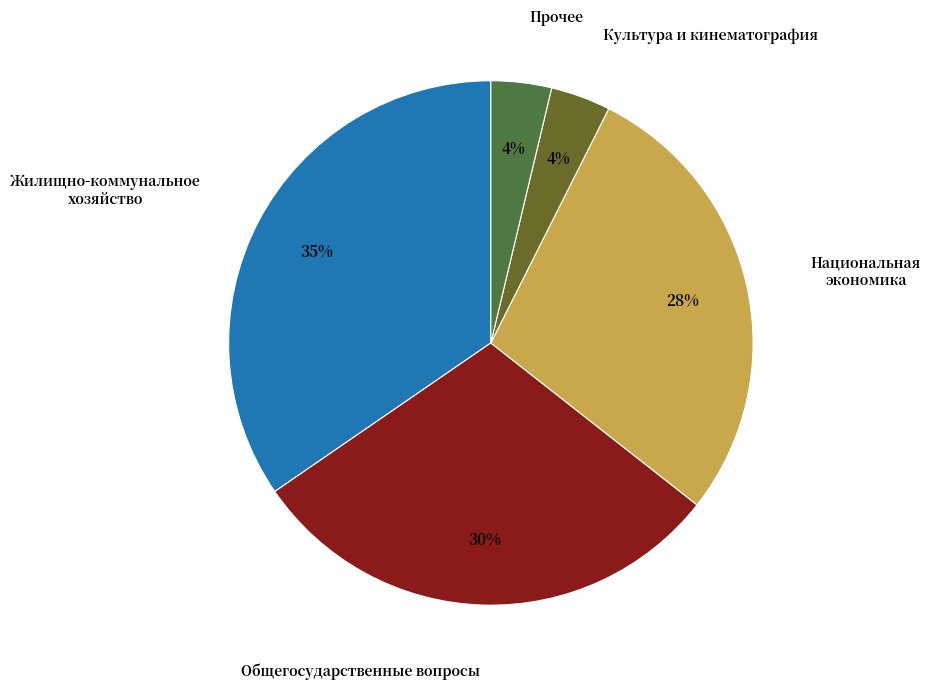

Is there a majority slice in this chart?

No